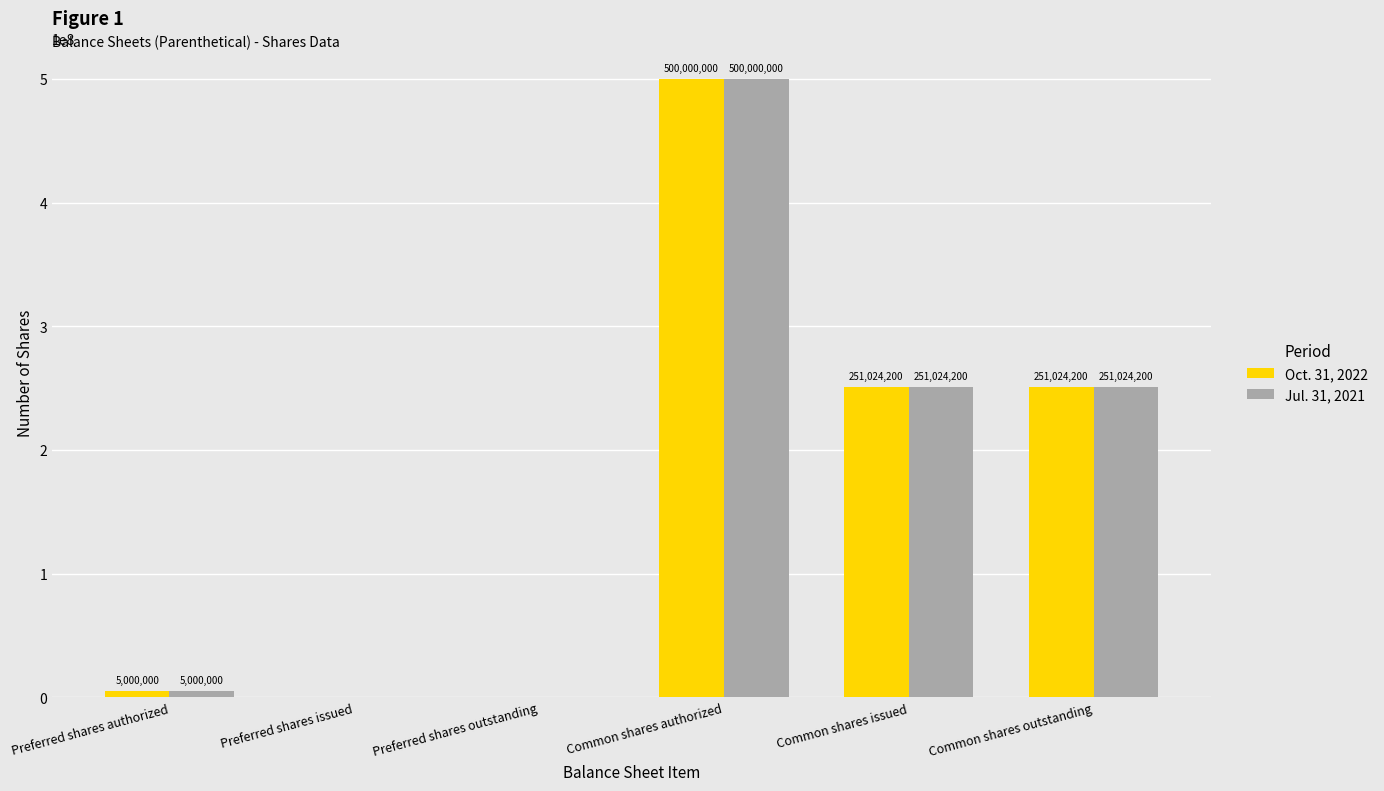

At which label does Jul. 31, 2021 first exceed 251024200?

Common shares authorized